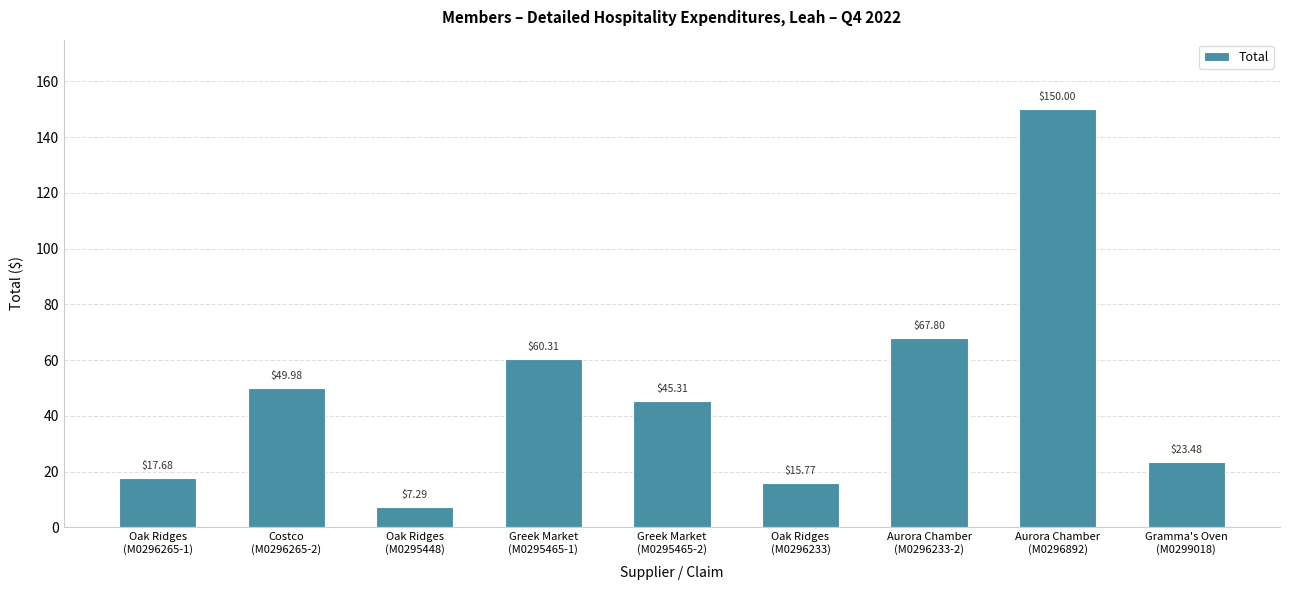

List the labels in order of value, smallest first.

Oak Ridges
(M0295448), Oak Ridges
(M0296233), Oak Ridges
(M0296265-1), Gramma's Oven
(M0299018), Greek Market
(M0295465-2), Costco
(M0296265-2), Greek Market
(M0295465-1), Aurora Chamber
(M0296233-2), Aurora Chamber
(M0296892)